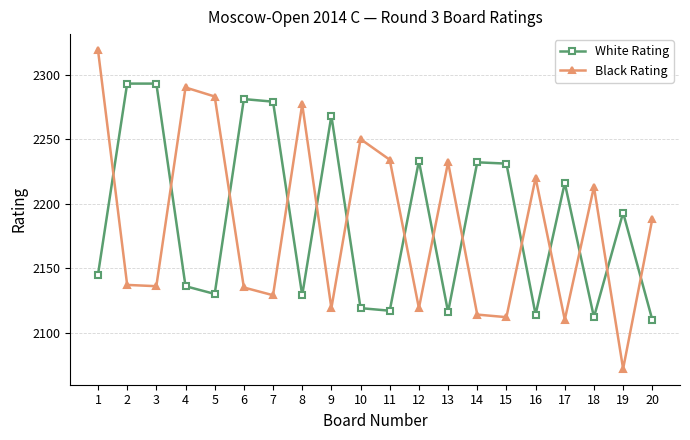

Which series ends up on top after the final intersection of Black Rating and White Rating?

Black Rating